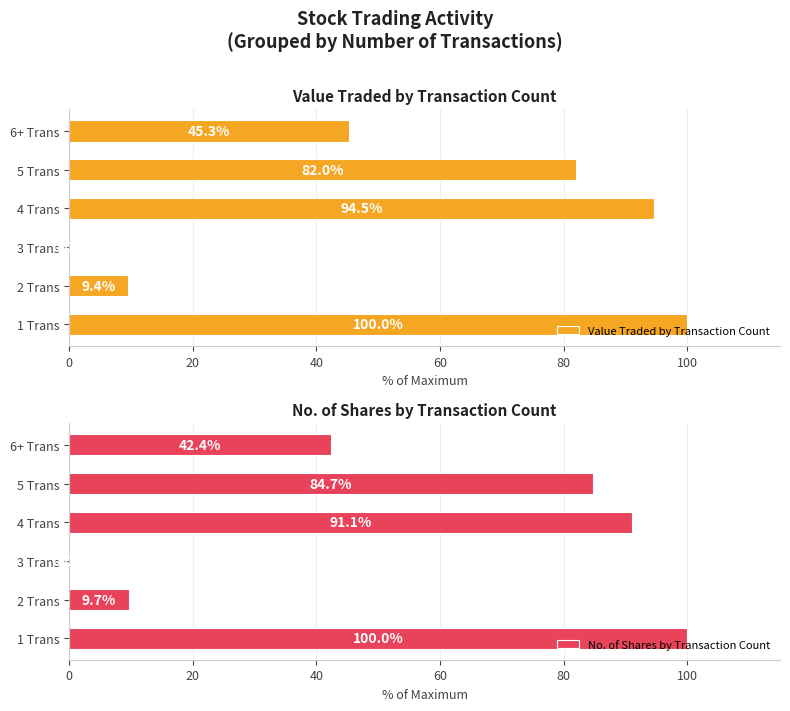

Reading left to right, transcribe all the data shown in this chart.

Value Traded by Transaction Count: 100.0	9.4	0.0	94.5	82.0	45.3
No. of Shares by Transaction Count: 100.0	9.7	0.0	91.1	84.7	42.4